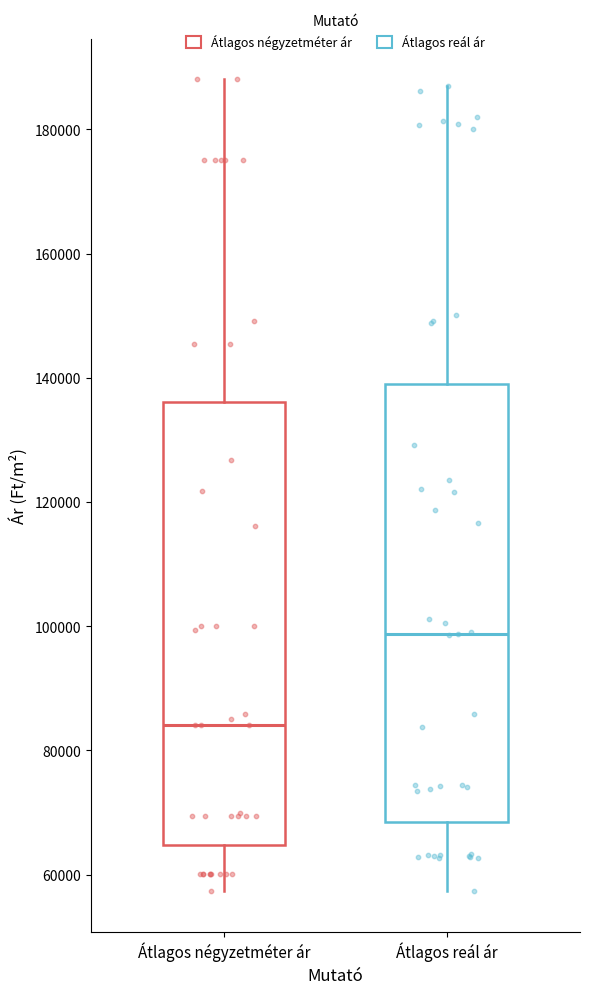

Reading left to right, read every box against the y-axis: the position of its median line, the range the box covers, and the ends of its whiskers. The values are not printed on the chart, so give them approximately, as read against the axis.

Átlagos négyzetméter ár: median 84000, box 64000 to 136000, whiskers 58000 to 188000
Átlagos reál ár: median 98000, box 68000 to 140000, whiskers 58000 to 188000